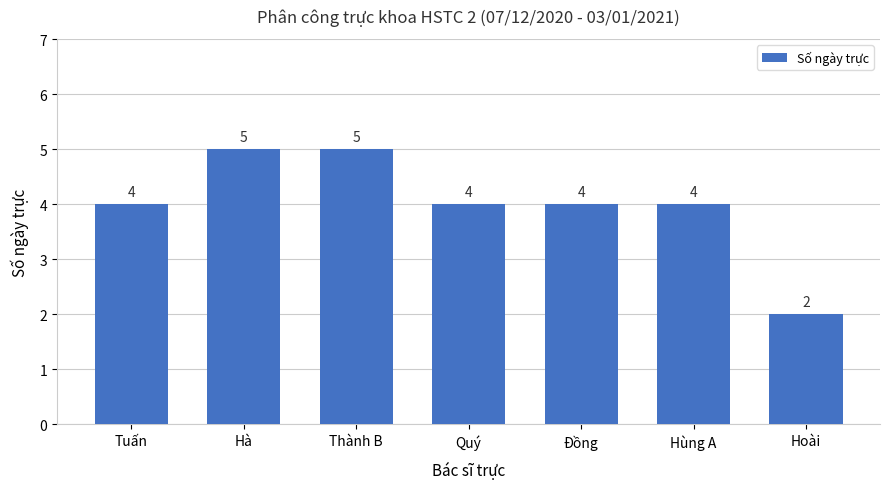

What is the sum of all values?

28